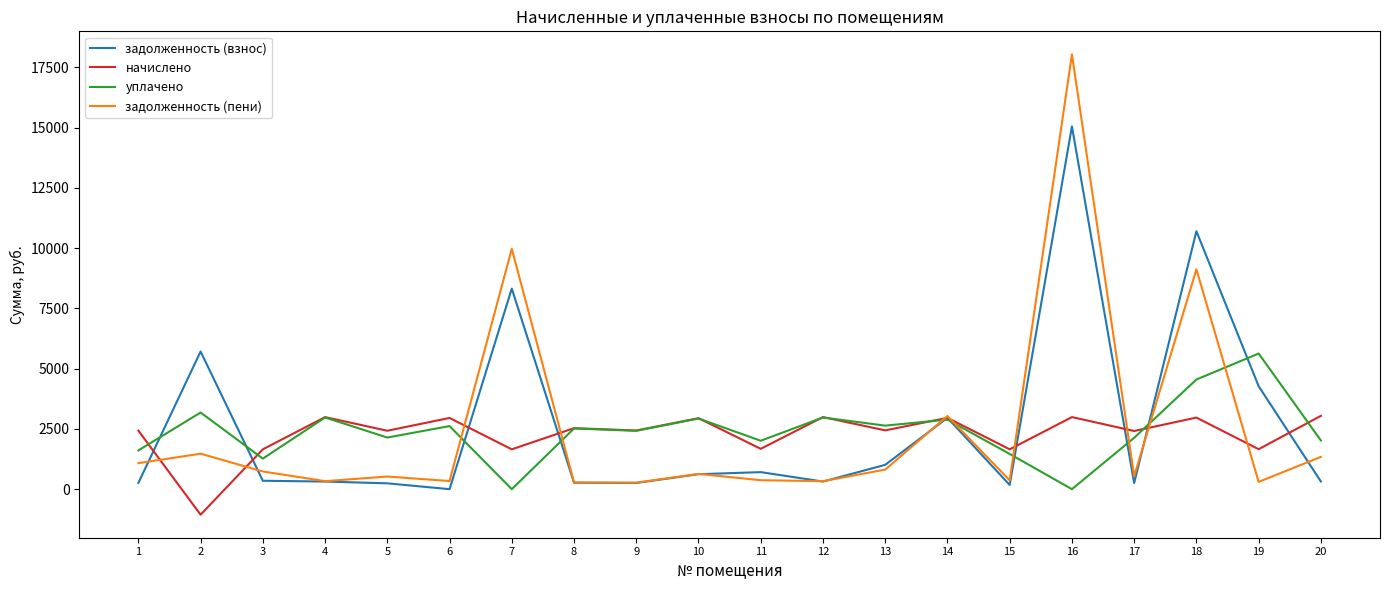

List the series in order of their peak value, highest first.

задолженность (пени), задолженность (взнос), уплачено, начислено